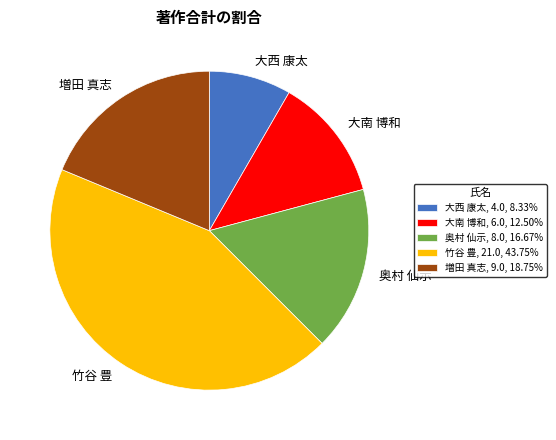

The 奥村 仙示 slice represents 27% of the pie. True or false?

False